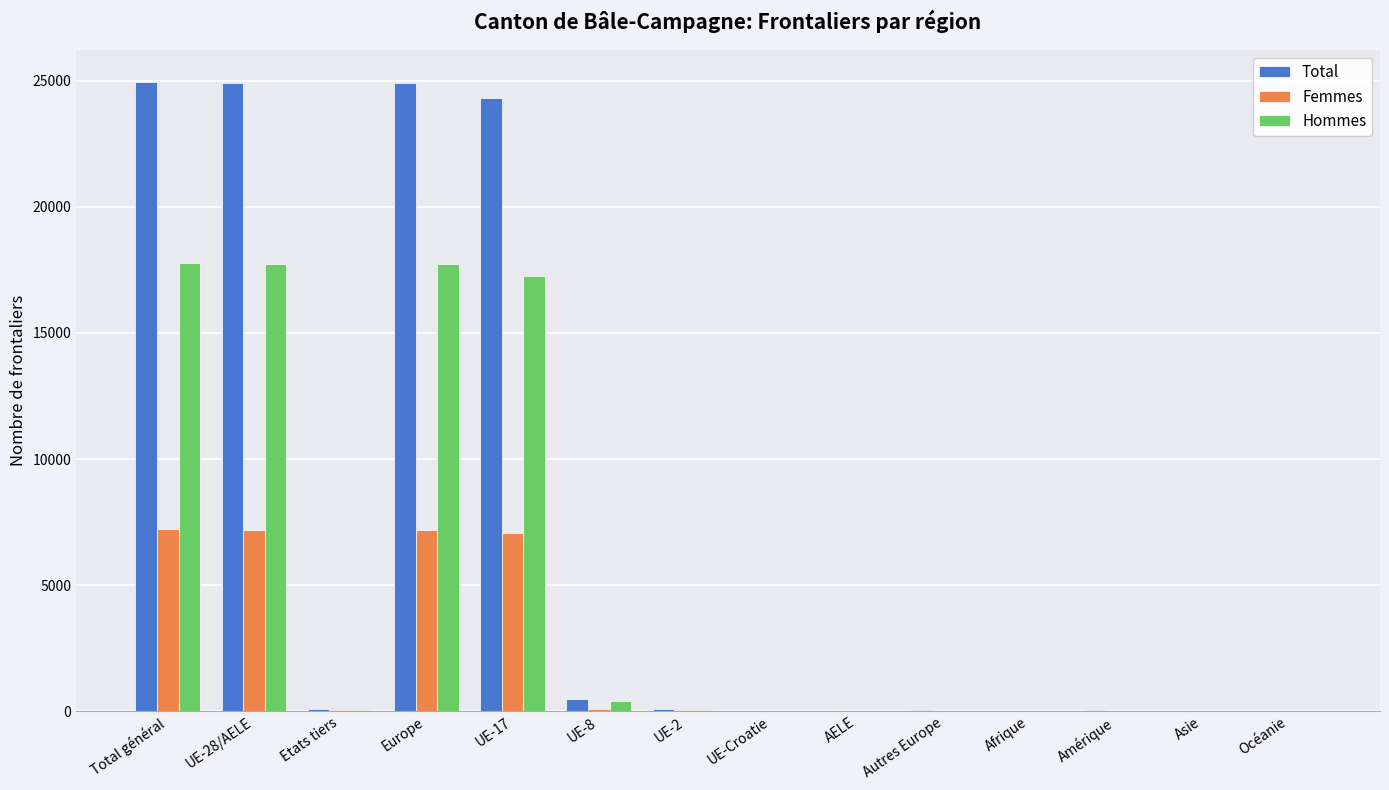

What value does the Hommes series have at Europe, to the nearest 100?

17700